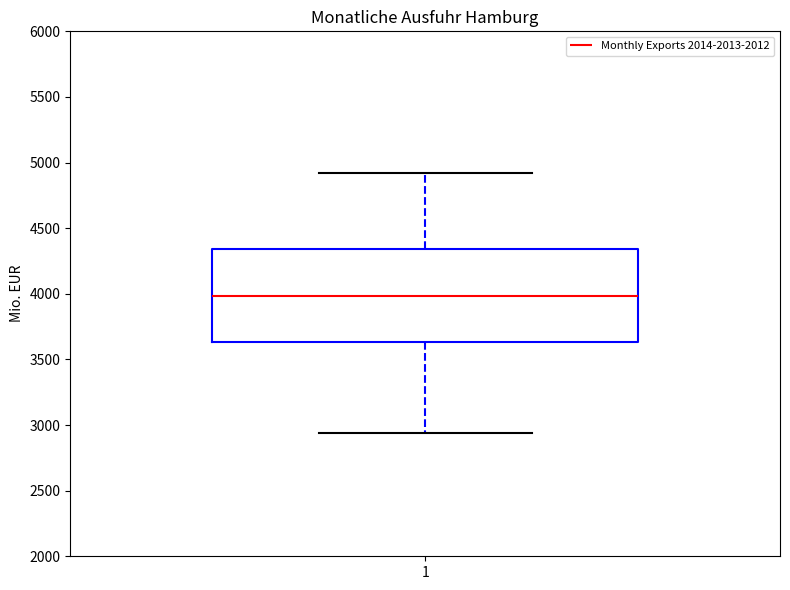

Transcribe this box plot: give where the median line is, the range the box spans, and where the two whiskers end, as read against the y-axis. The values are not printed on the chart, so give them approximately, as read against the axis.

median 4000, box 3650 to 4350, whiskers 2950 to 4900